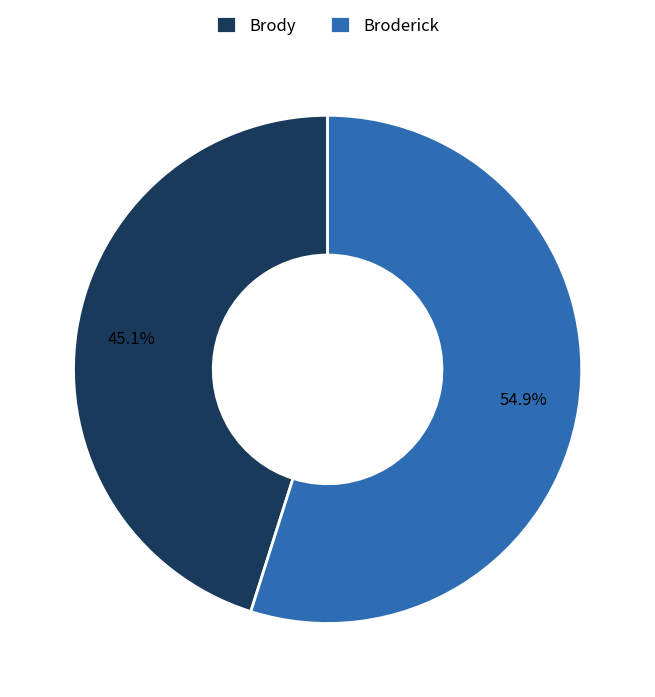

Which category has the biggest portion of the pie?

Broderick